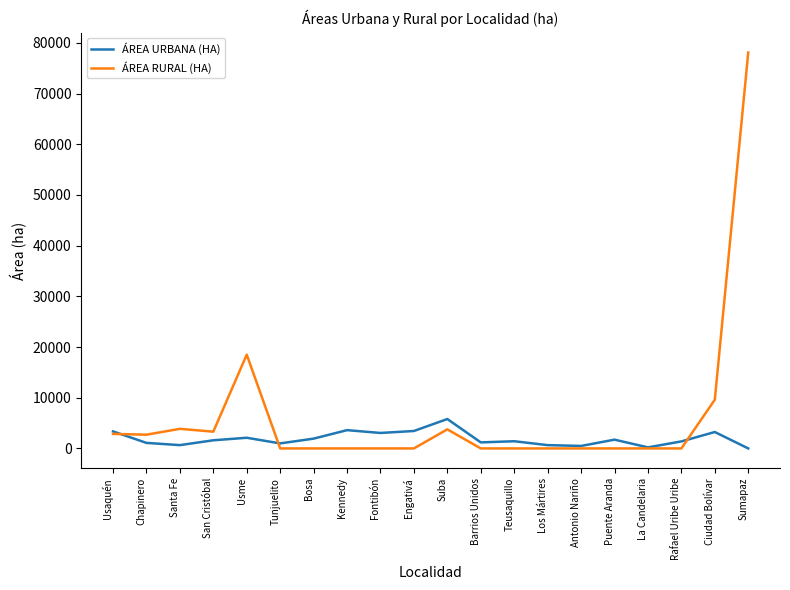

What is the greatest value displayed?

78095